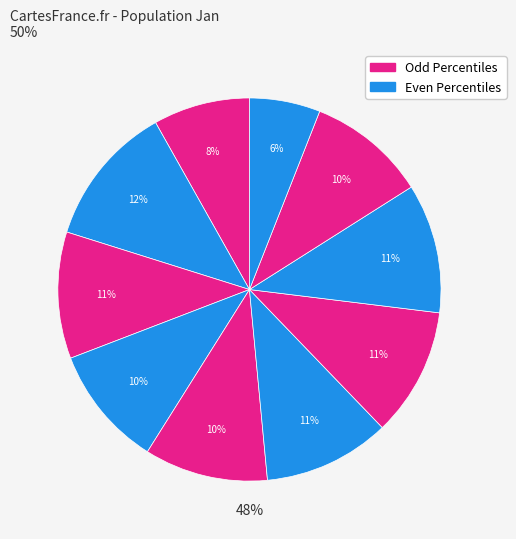

True or false: pct85 accounts for 1% of the total.

False